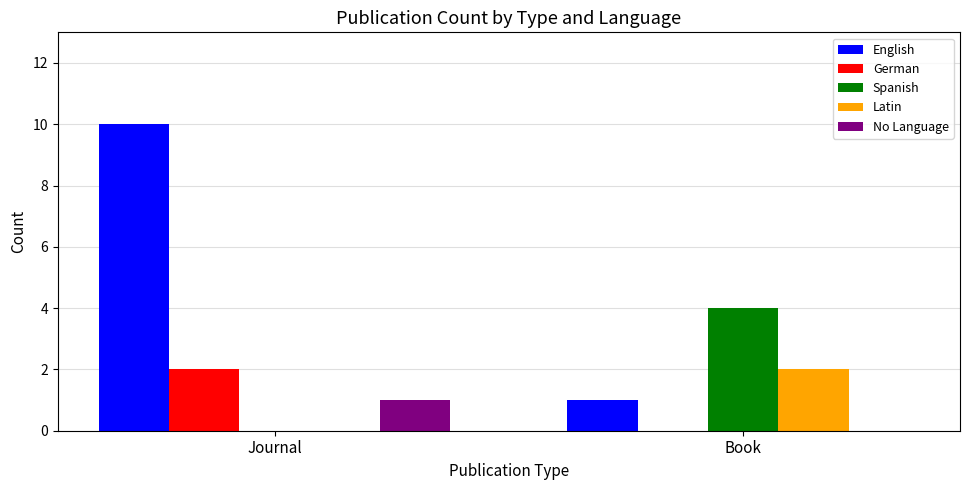

What is the sum of all English values?

11